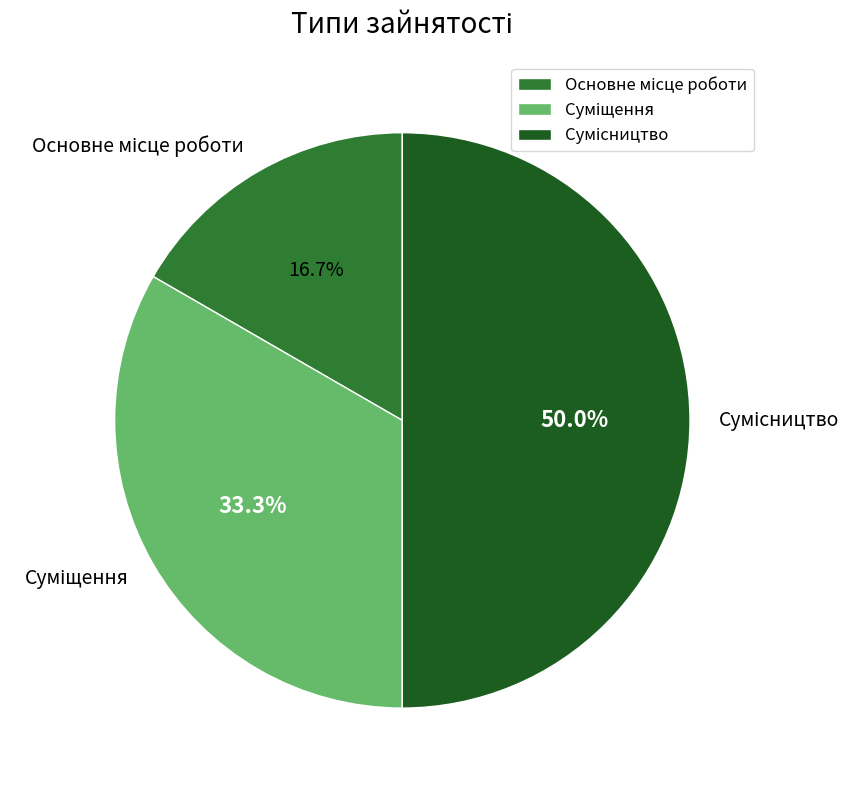

How many slices are in this pie chart?

3